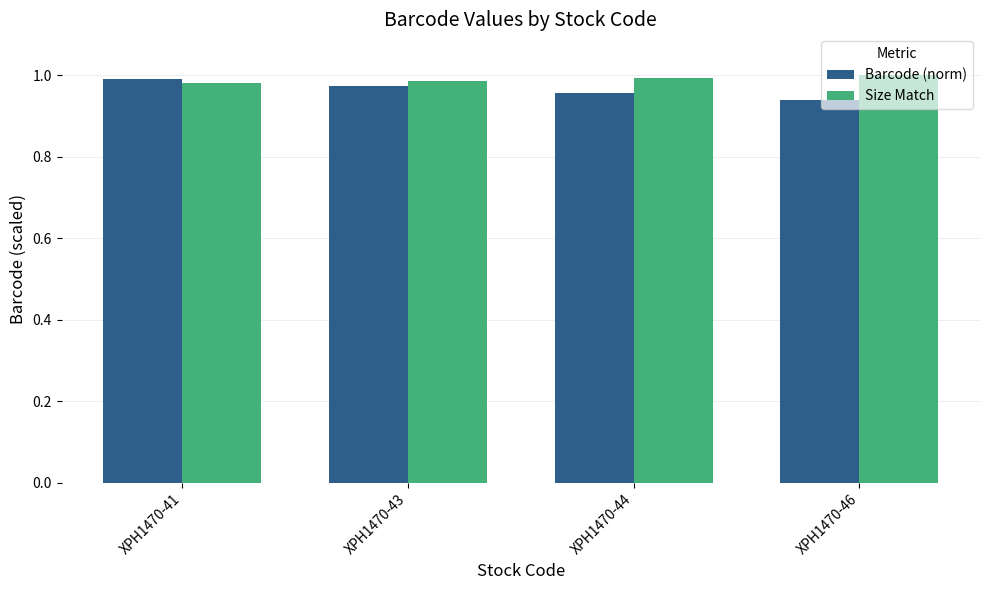

What is the total value across all series at XPH1470-46?

1.9